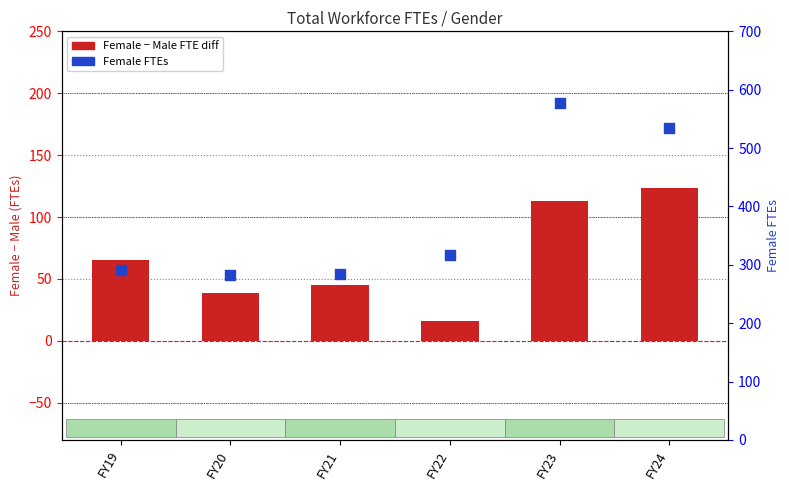

What are all the series names shown in the legend?

Female - Male FTE diff, Female FTEs